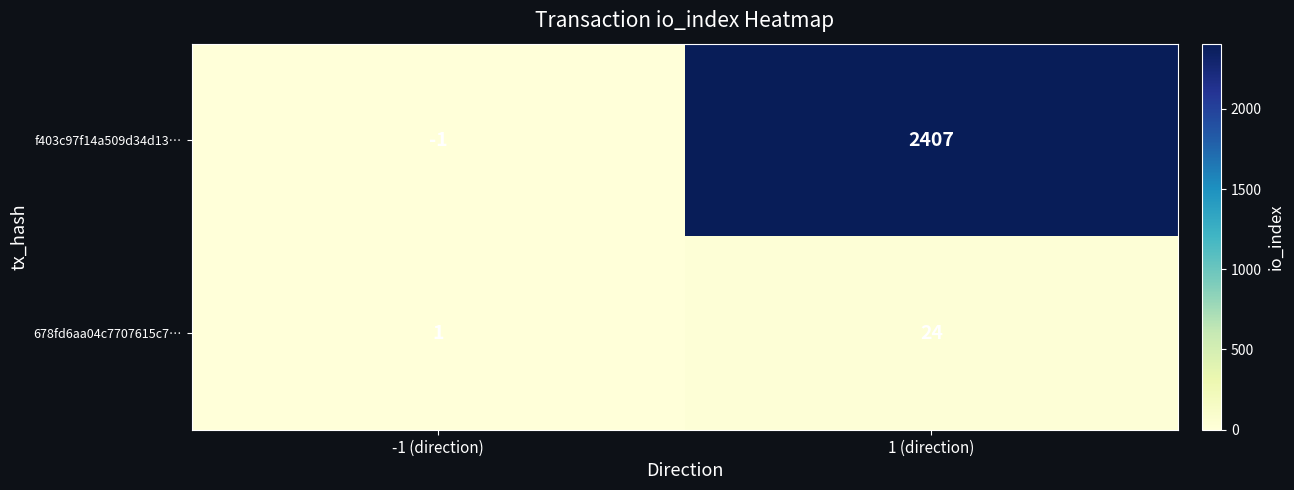

Which series changed the most between -1 (direction) and 1 (direction)?

f403c97f14a509d34d13…